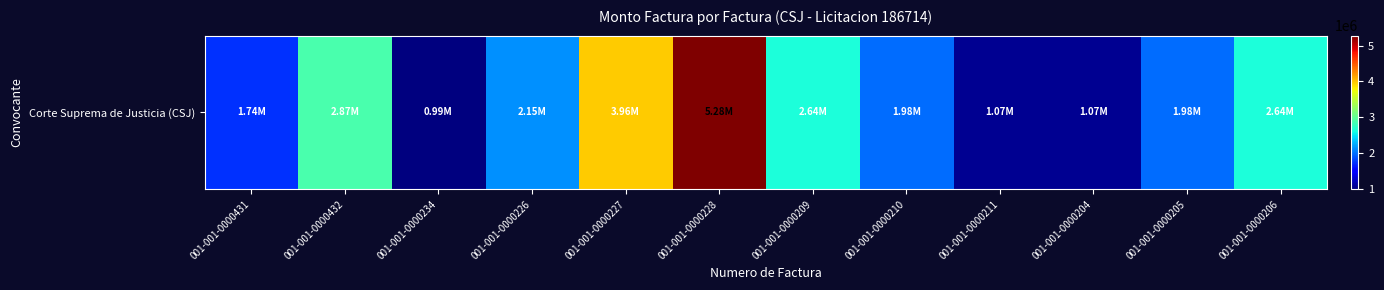

How many data points are less than 2145000?

6